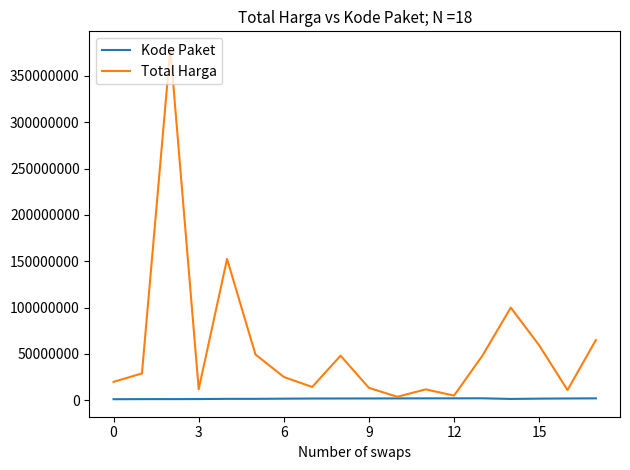

List the series in order of their peak value, lowest first.

Kode Paket, Total Harga